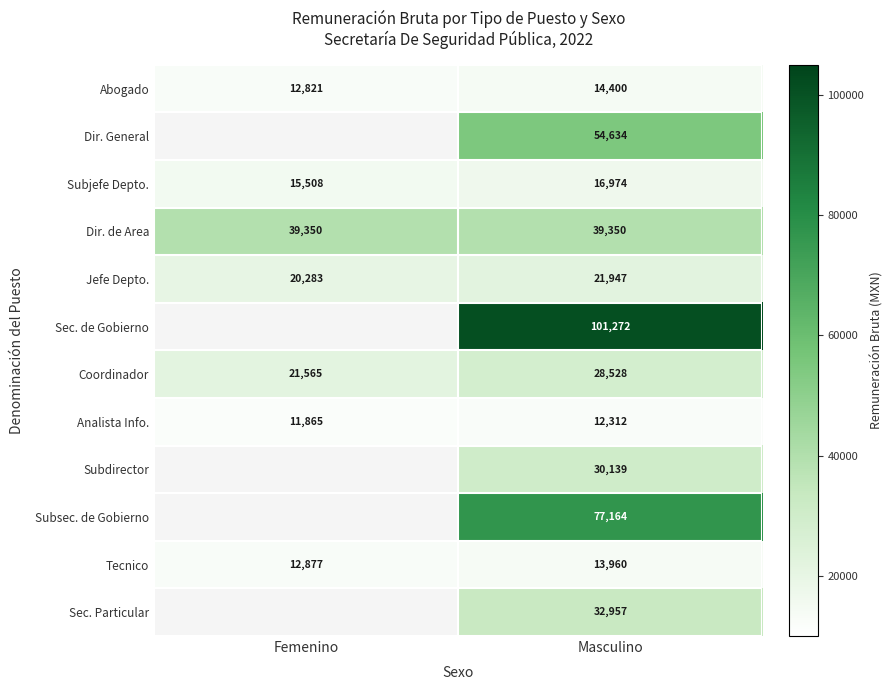

True or false: Jefe Depto. has a value of 13820.2 at Masculino.

False